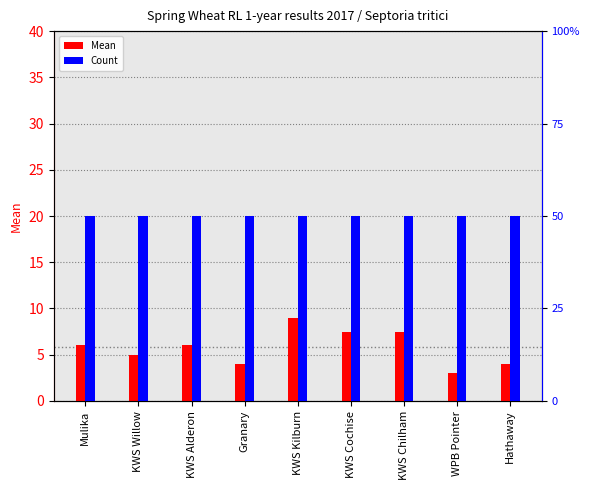

What is the label of the 8th bar from the left?

WPB Pointer